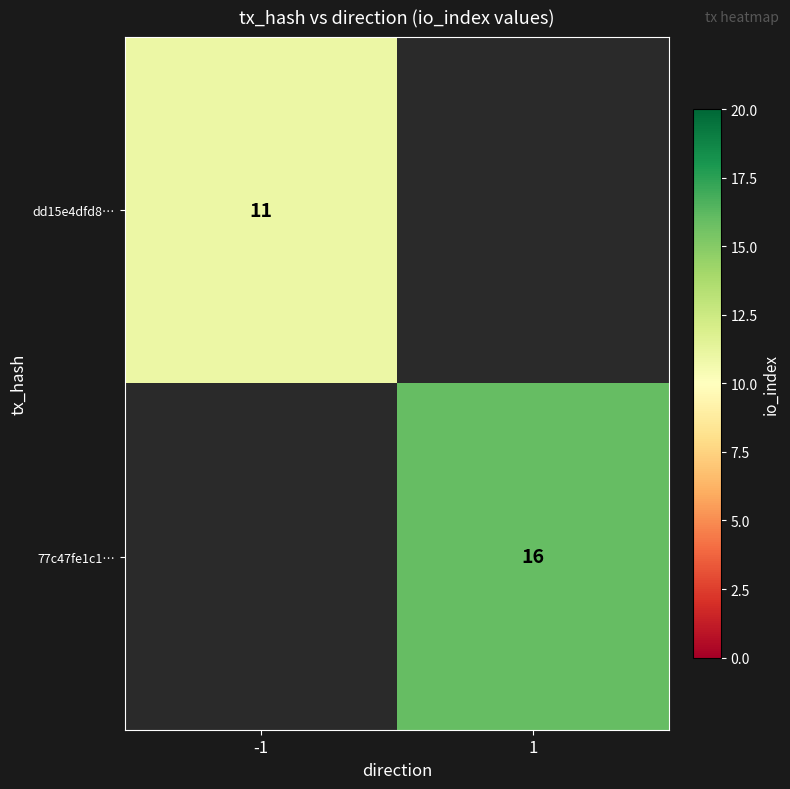

At how many categories does at least one series exceed 11?

1